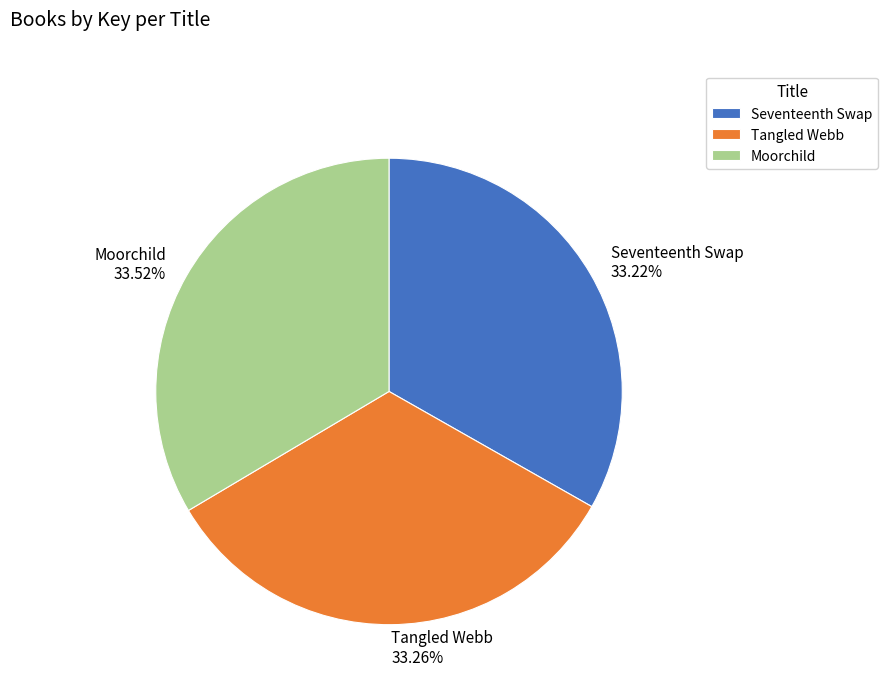

Is it true that Tangled Webb is 22% of the pie?

False